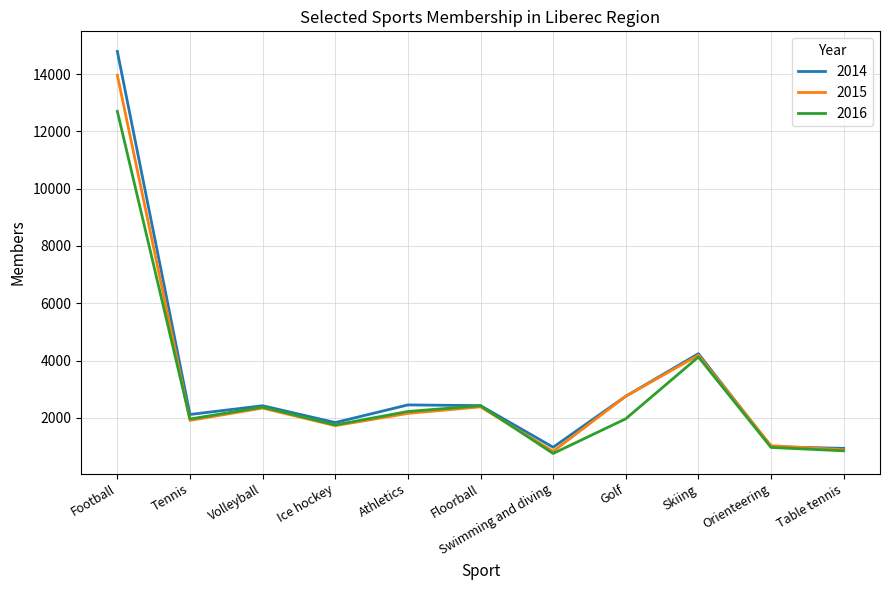

True or false: 2014 has more than 0 interior local peaks.

True